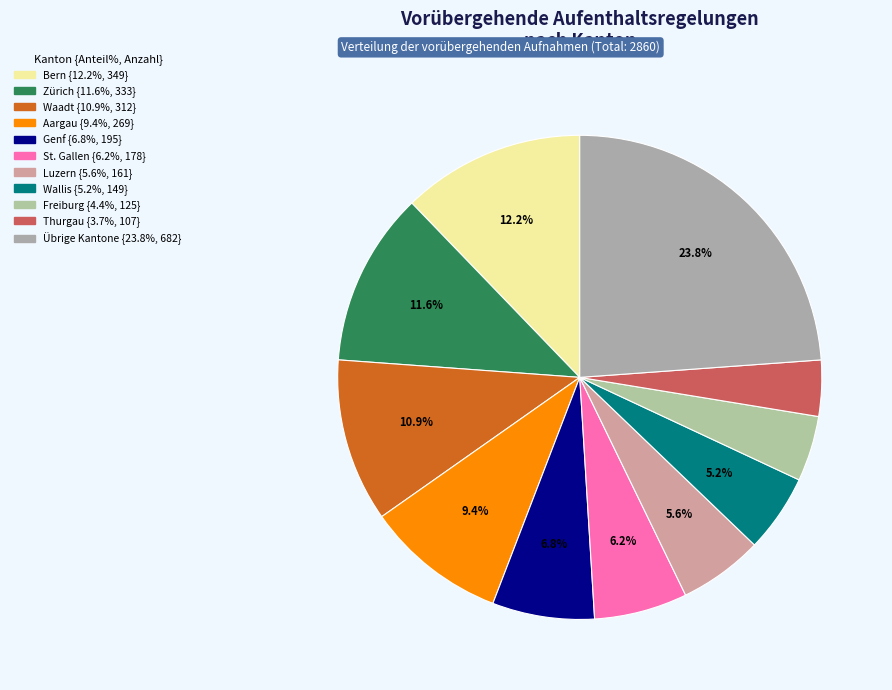

How many segments does this pie chart have?

11